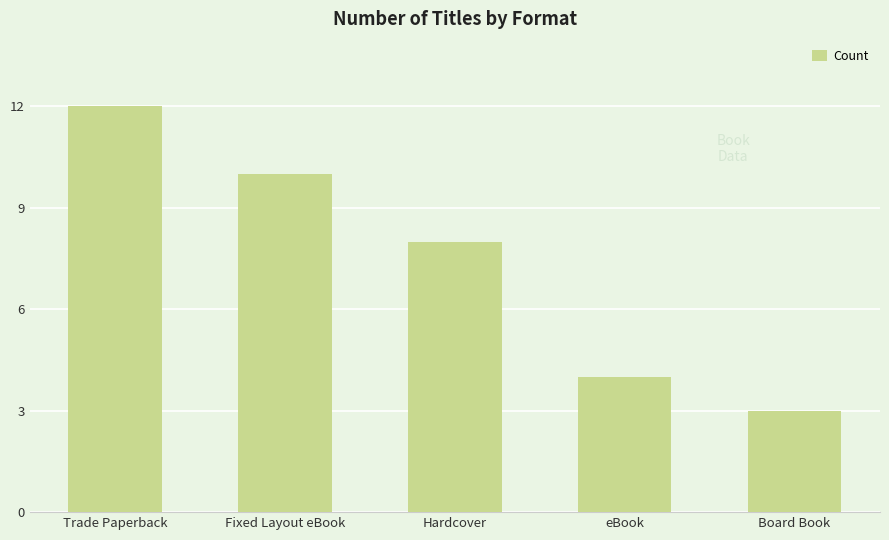

What is the average value?

7